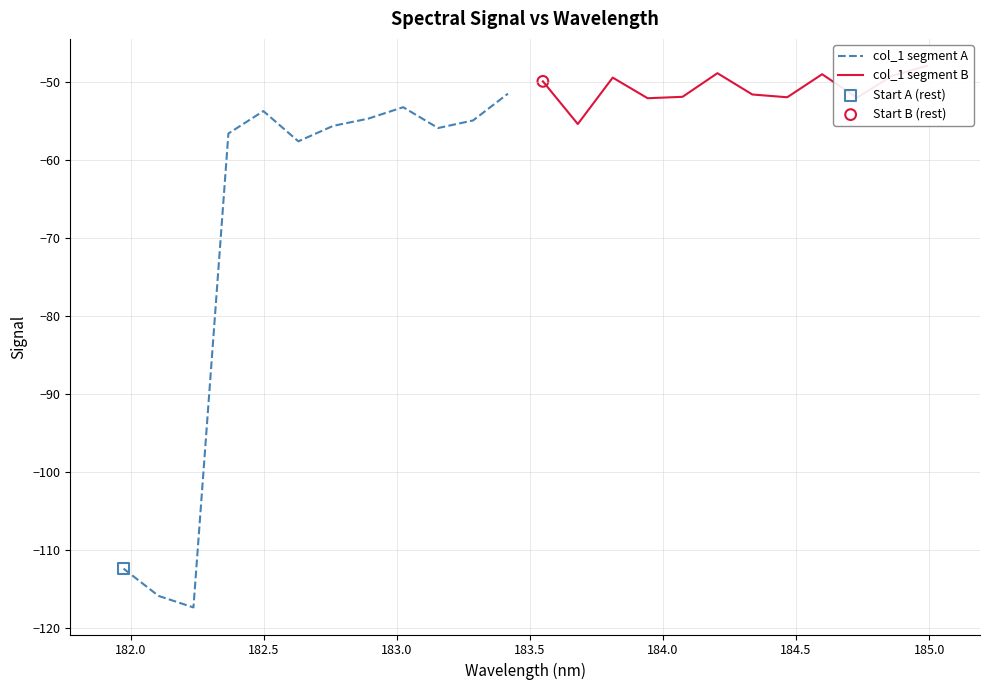

Which series has the largest Y range (max minus min)?

col_1 segment A